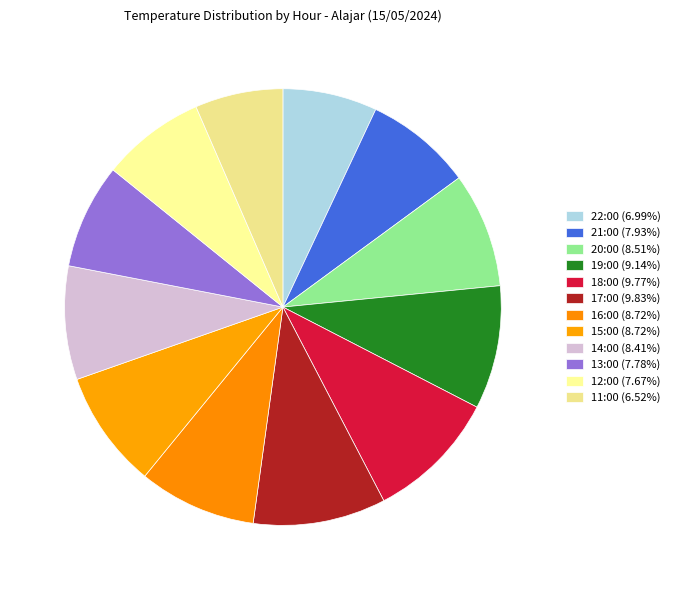

To the nearest percent, what percentage of the pie is 20:00?

9%